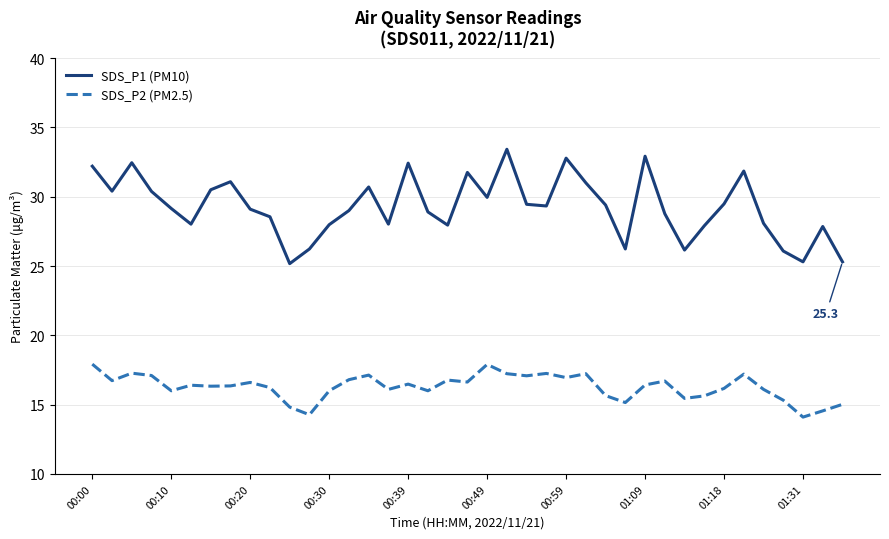

Count the number of categories in the chart.

39